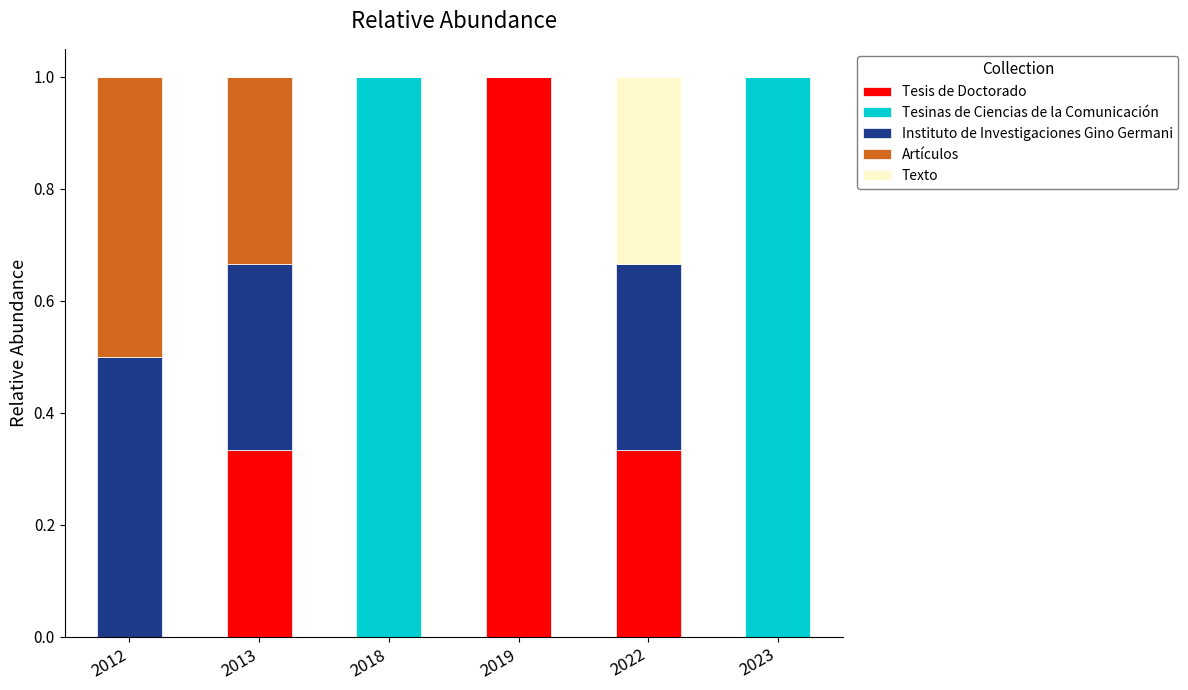

What is the total value across all series at 2012?

1.0